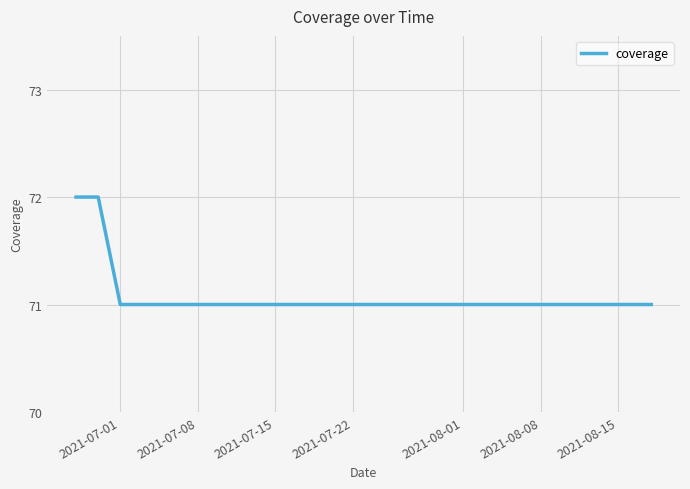

What is the sum of all values?

571